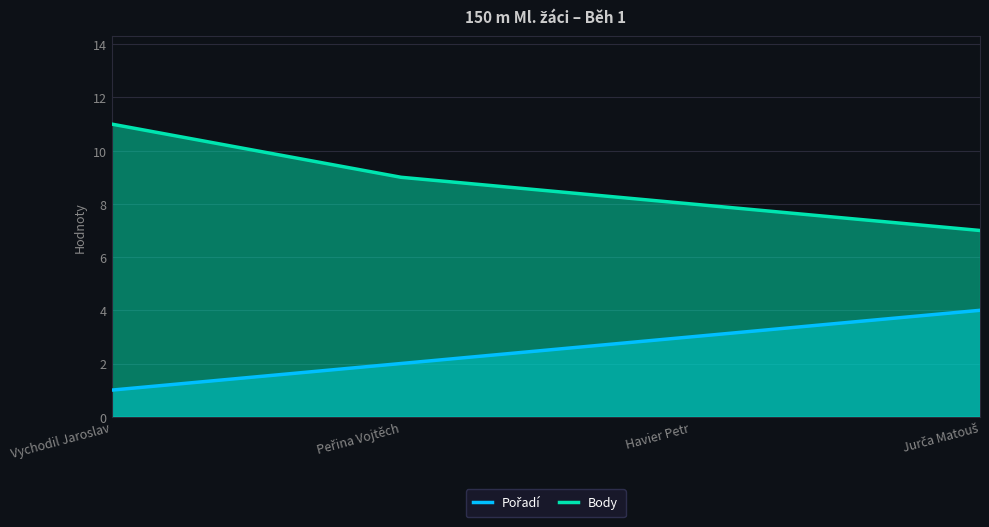

What is the sum of all Pořadí values?

10